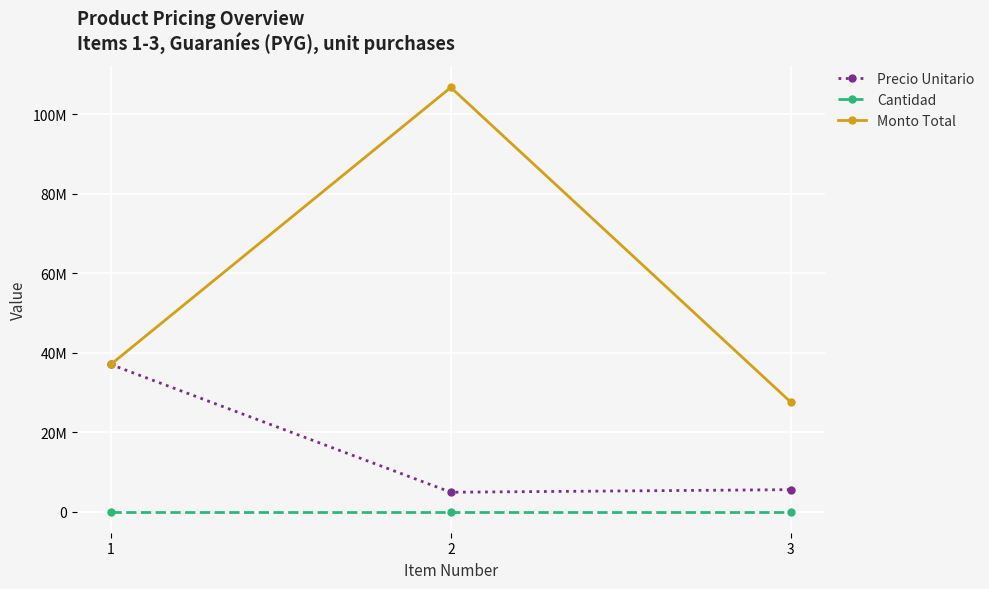

Is this an area chart (filled region under the line)?

No